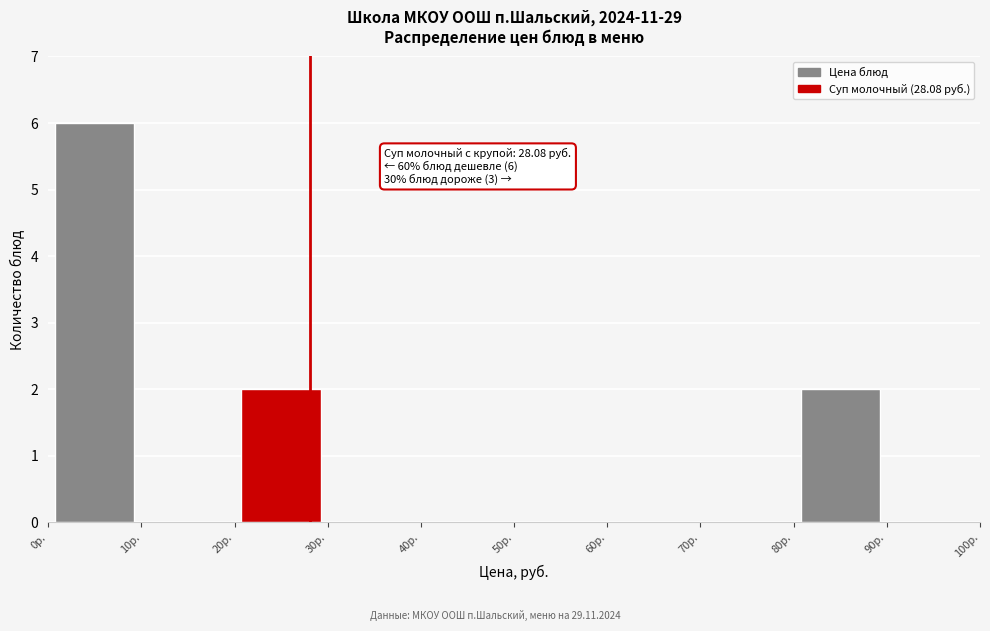

Over which range of the x-axis is the bar tallest?

0 to 10